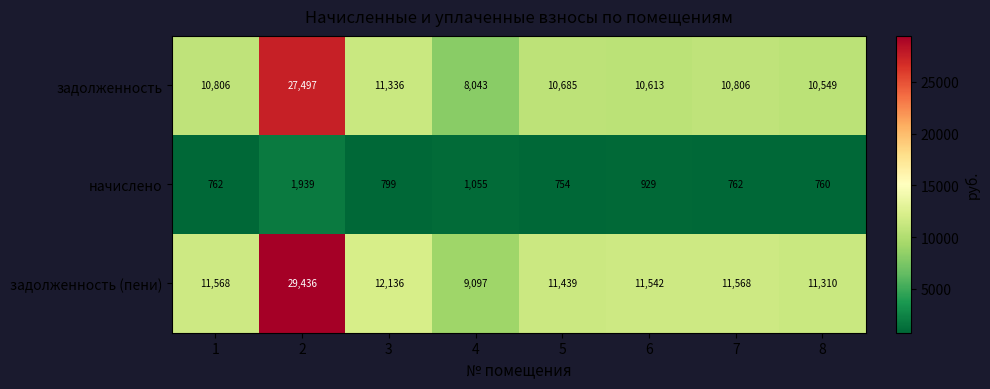

What is the approximate value of начислено at 2, to the nearest 100?

1900